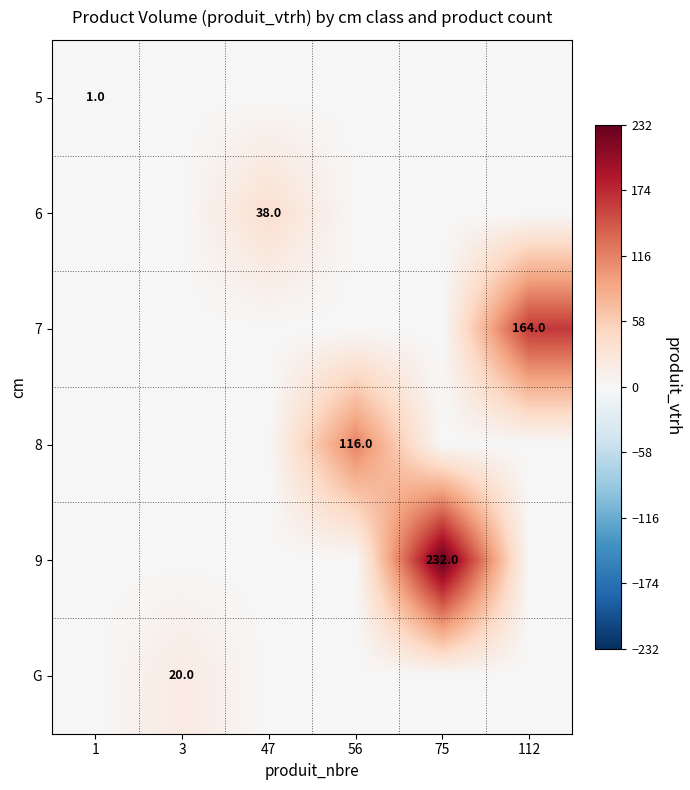

At how many categories does at least one series exceed 130?

2